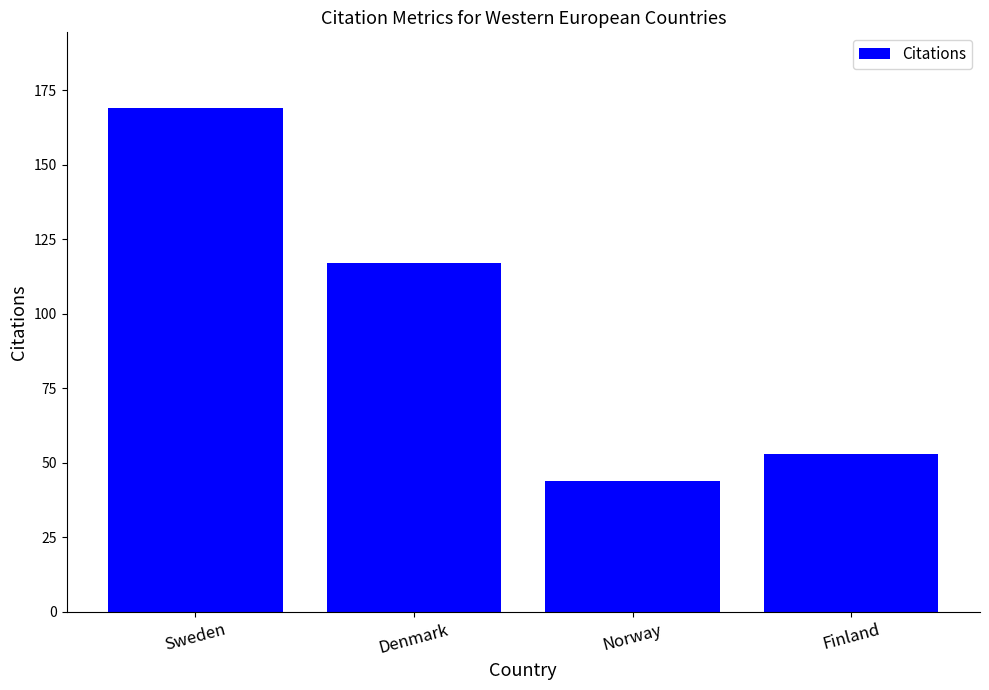

What is the sum of all values?

383